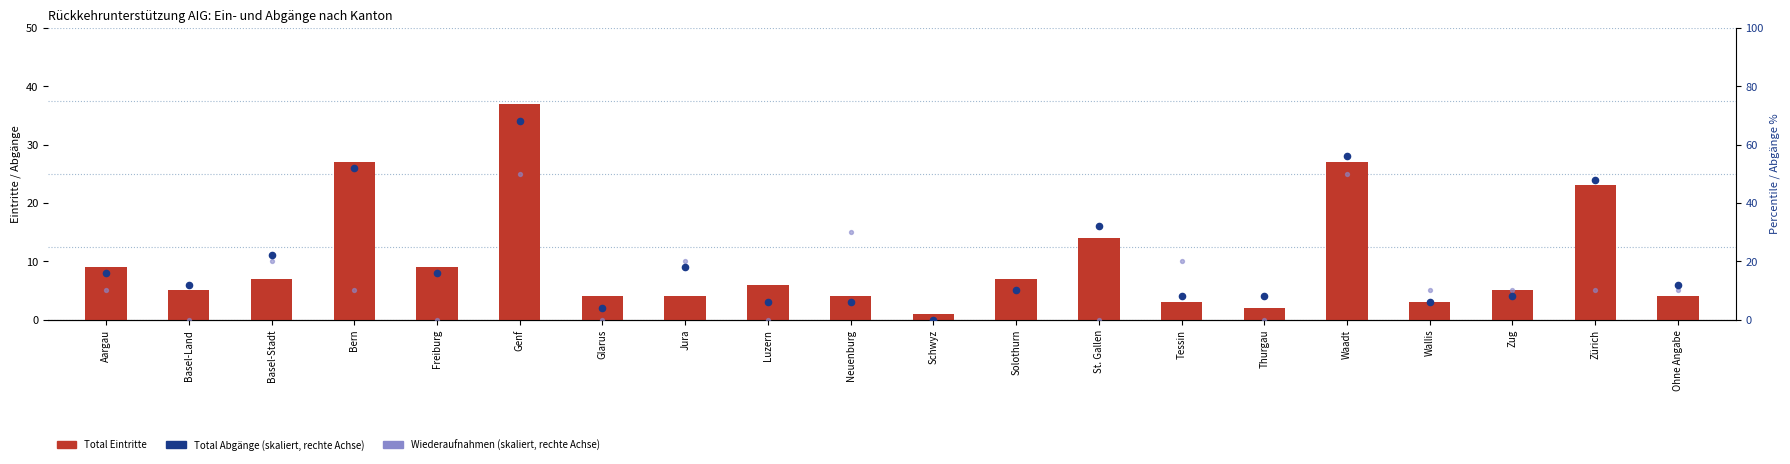

At how many categories does at least one series exceed 16?

9